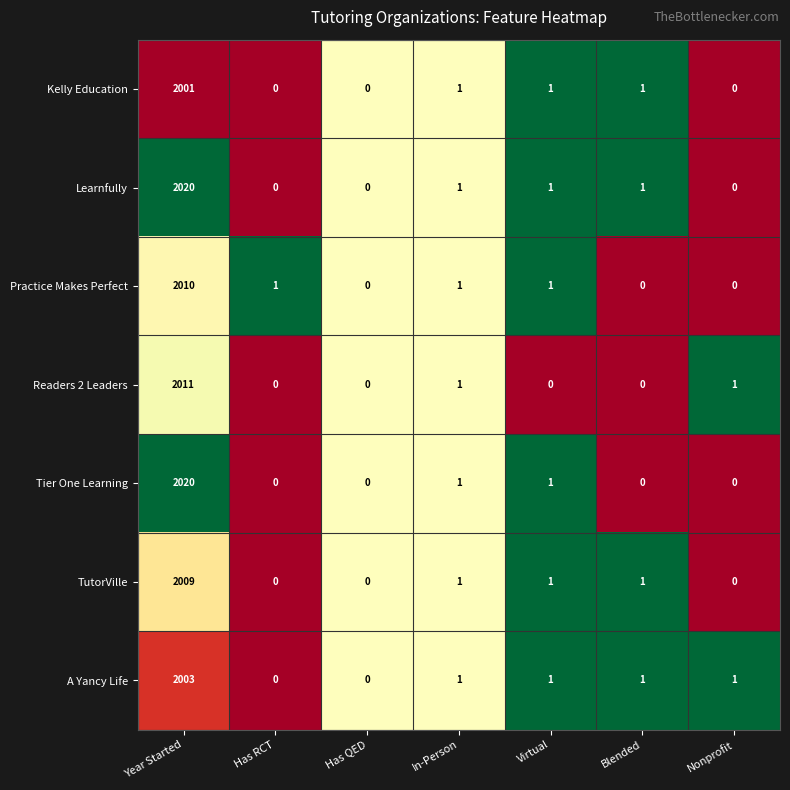

How many series are shown in this chart?

7